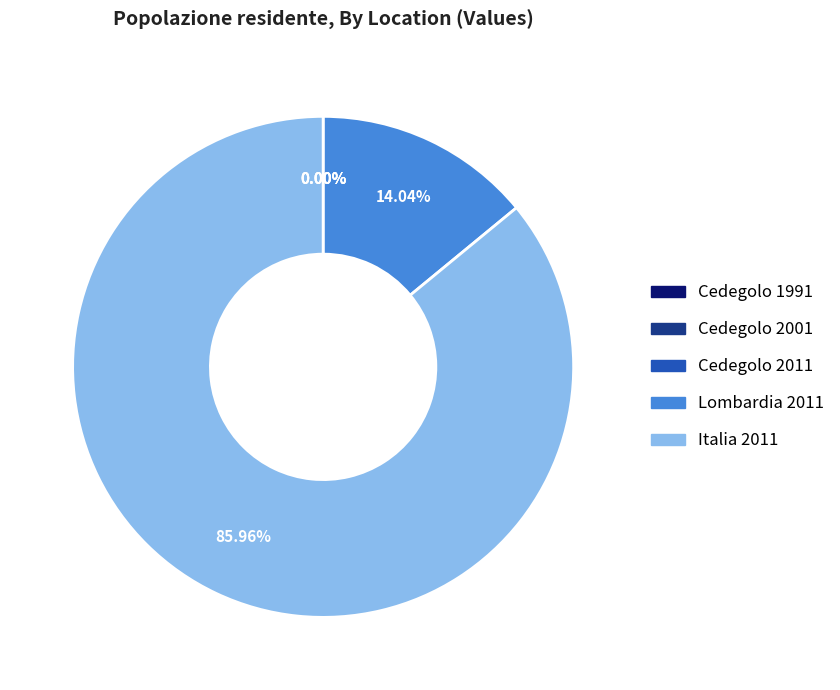

To the nearest percent, what is the difference between the largest and smallest slice percentages?

86%